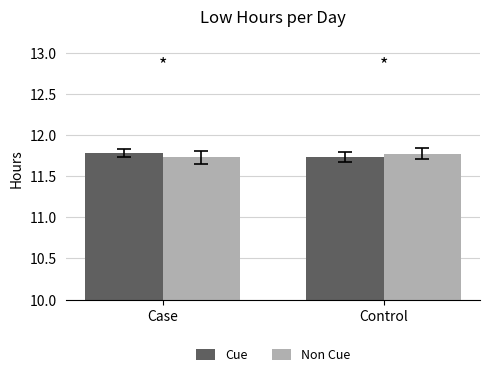

What is the total value across all series at Case?

23.5